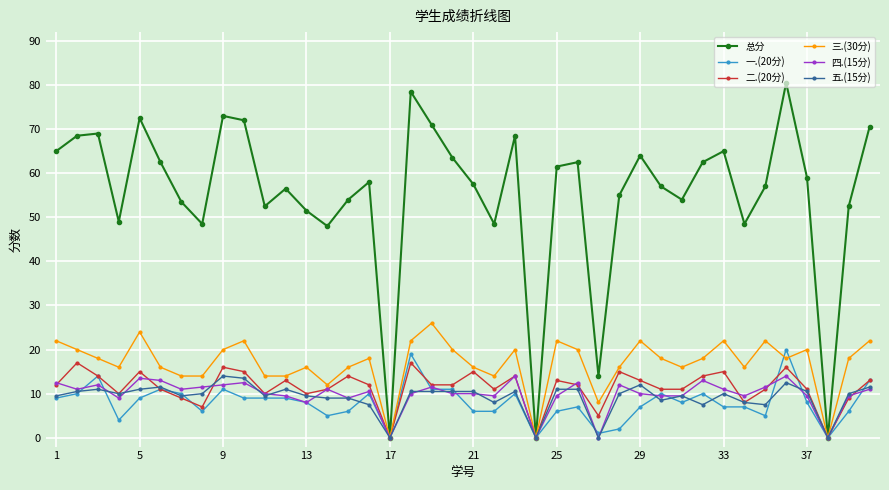

Count the number of categories in the chart.

40